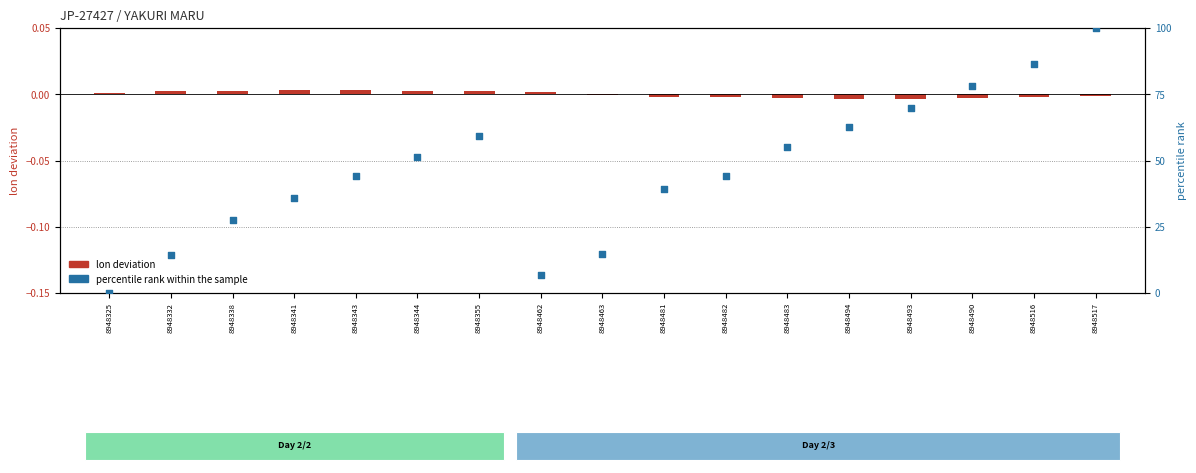

At how many categories does at least one series exceed 43?

10